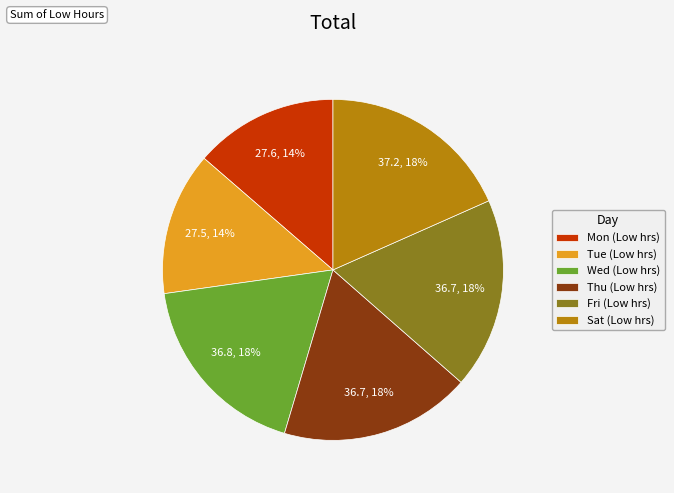

Is the sum of Fri (Low hrs) and Thu (Low hrs) greater than half?

No